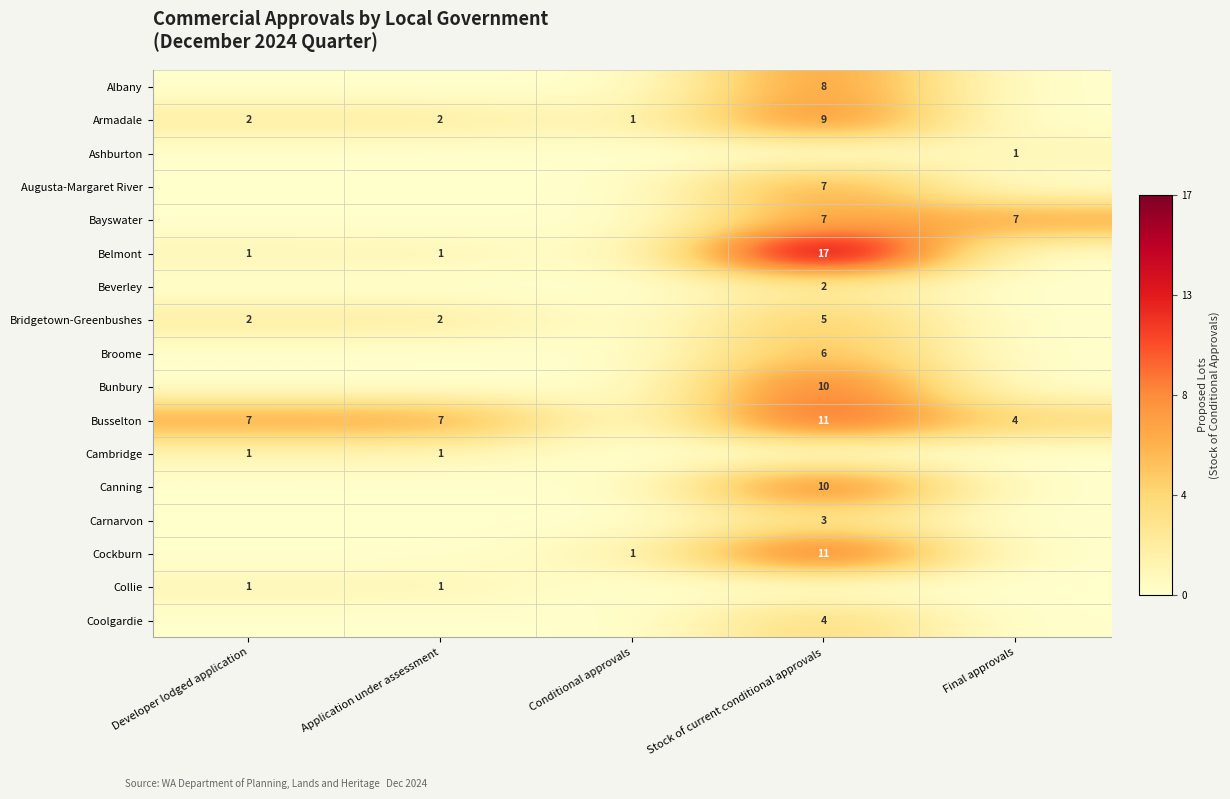

At which category does the chart reach its peak across all series?

Stock of current conditional approvals